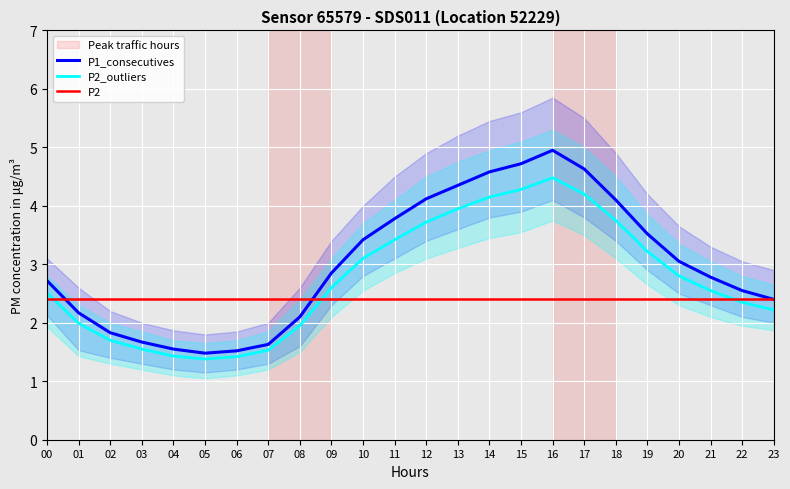

At how many categories does at least one series exceed 3?

11